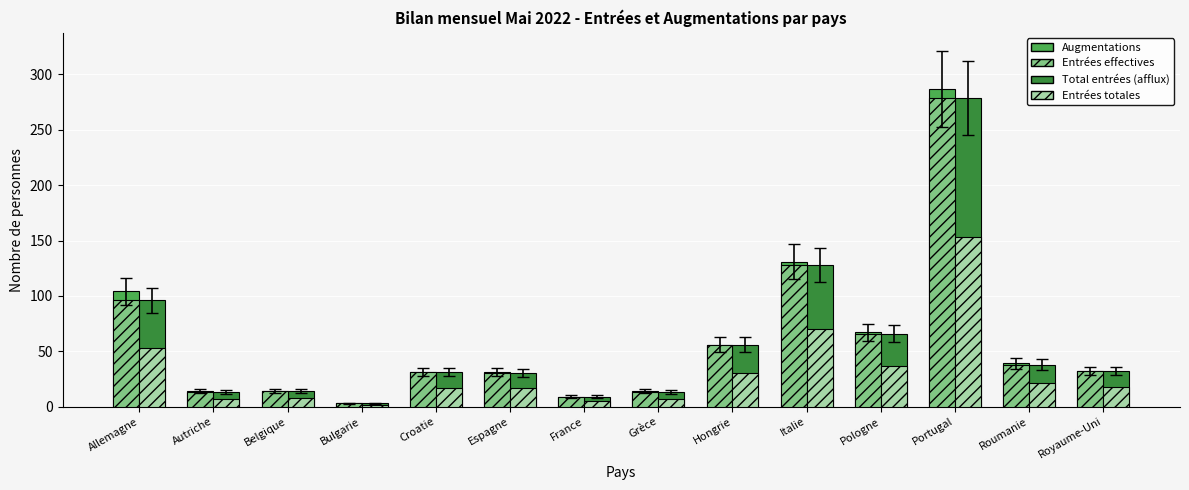

What is the total value across all series at Royaume-Uni?

113.6